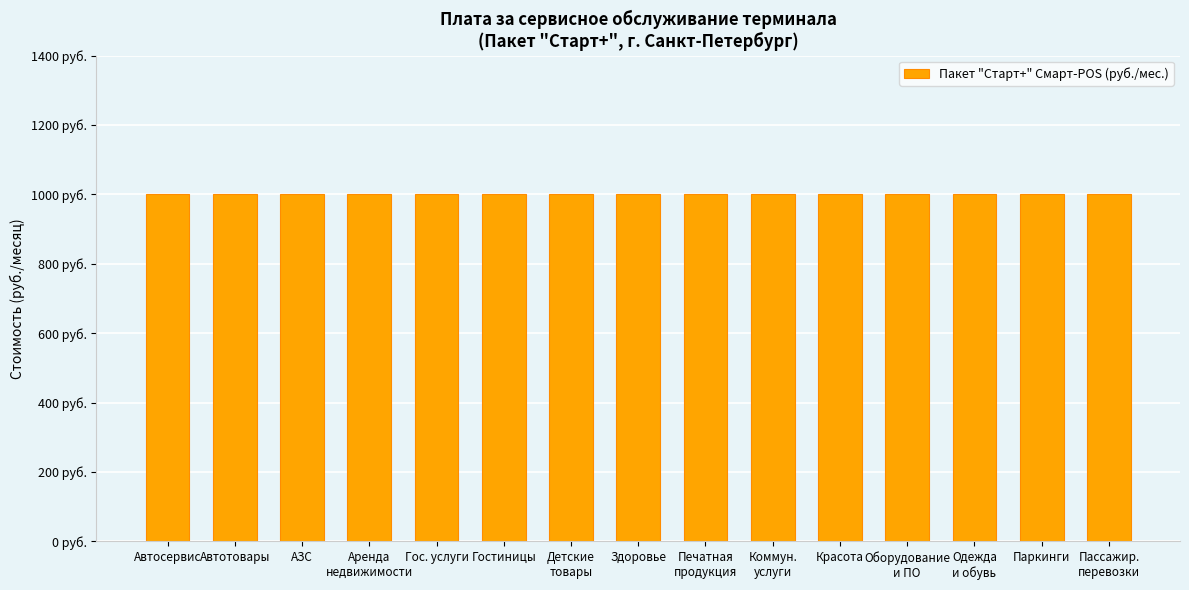

At which category is the sum across all series the highest?

Автосервис